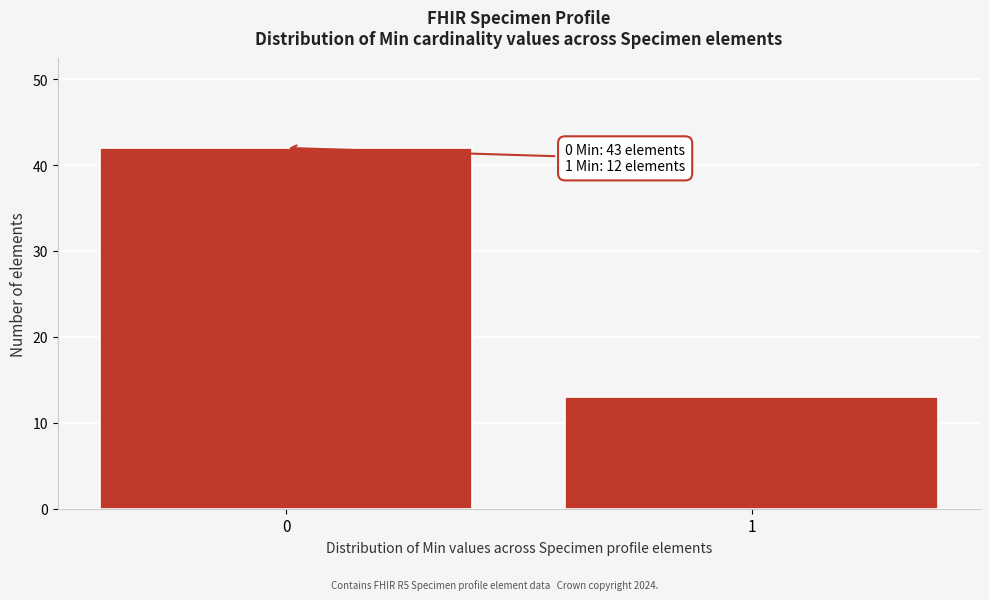

Reading left to right, extract all data points from this chart.

42	13